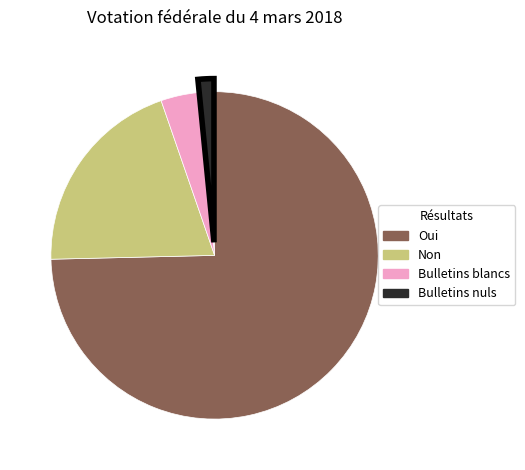

Rank the categories by value from lowest to highest.

Bulletins nuls, Bulletins blancs, Non, Oui